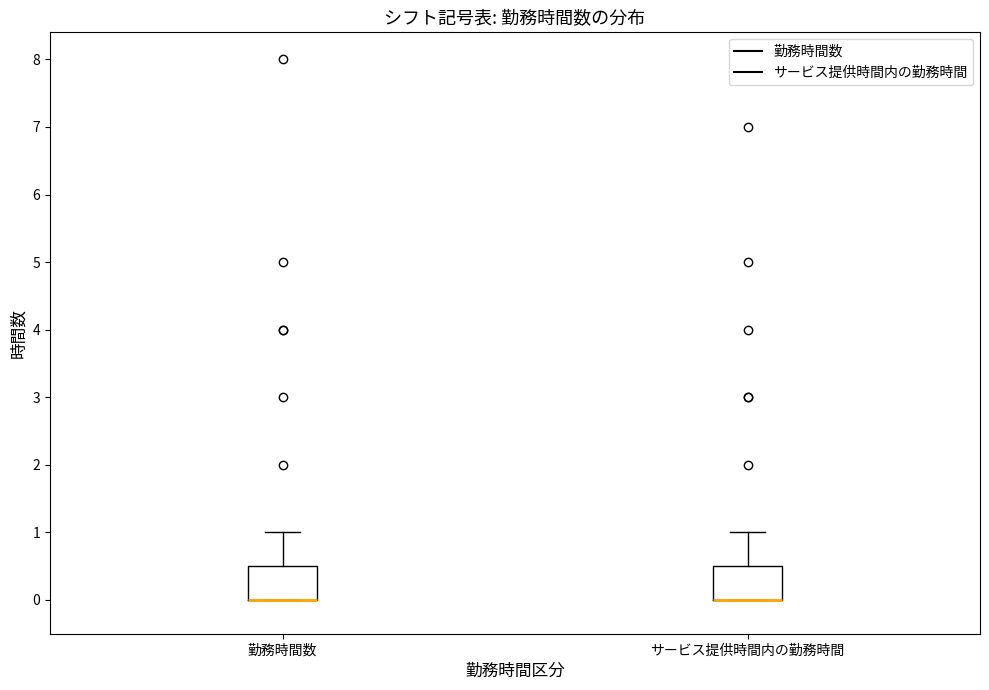

Reading left to right, transcribe this box plot: for each box, give where its median line is, the range the box spans, and where its two whiskers end, as read against the y-axis. The values are not printed on the chart, so give them approximately, as read against the axis.

勤務時間数: median 0.0 (drawn on the box's lower edge), box 0.0 to 0.5, whiskers 0.0 to 1.0
サービス提供時間内の勤務時間: median 0.0 (drawn on the box's lower edge), box 0.0 to 0.5, whiskers 0.0 to 1.0